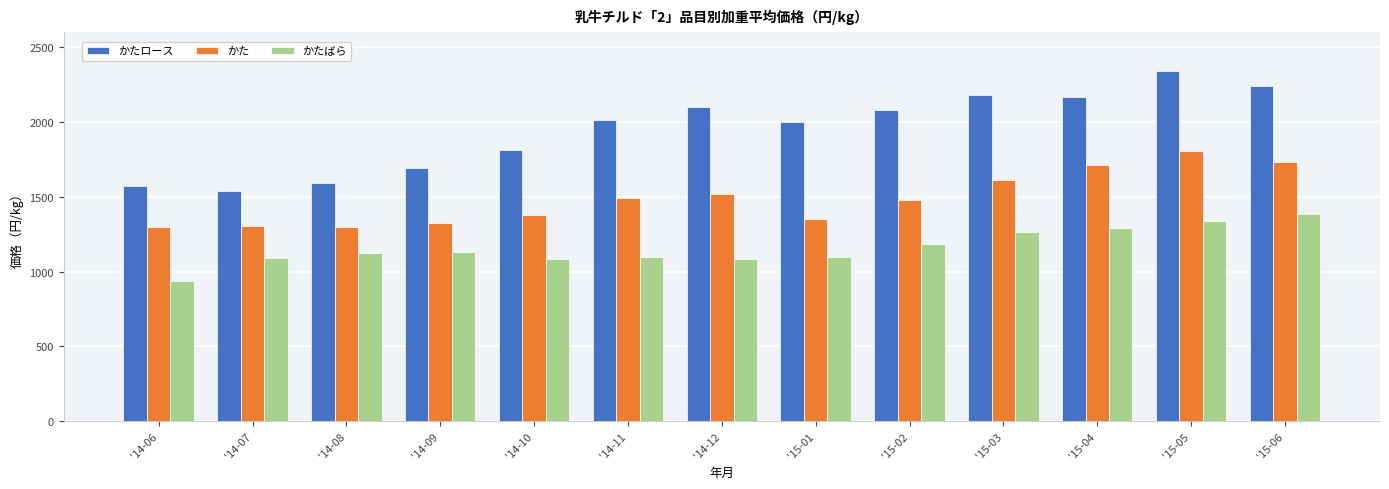

What is the minimum value shown in the chart?

940.3